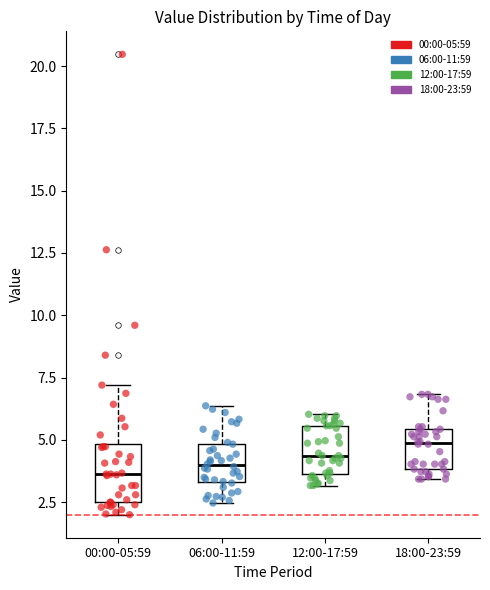

Reading left to right, read every box against the y-axis: the position of its median line, the range the box covers, and the ends of its whiskers. The values are not printed on the chart, so give them approximately, as read against the axis.

00:00-05:59: median 3.5, box 2.5 to 5.0, whiskers 2.0 to 7.0
06:00-11:59: median 4.0, box 3.5 to 5.0, whiskers 2.5 to 6.5
12:00-17:59: median 4.5, box 3.5 to 5.5, whiskers 3.0 to 6.0
18:00-23:59: median 5.0, box 4.0 to 5.5, whiskers 3.5 to 7.0